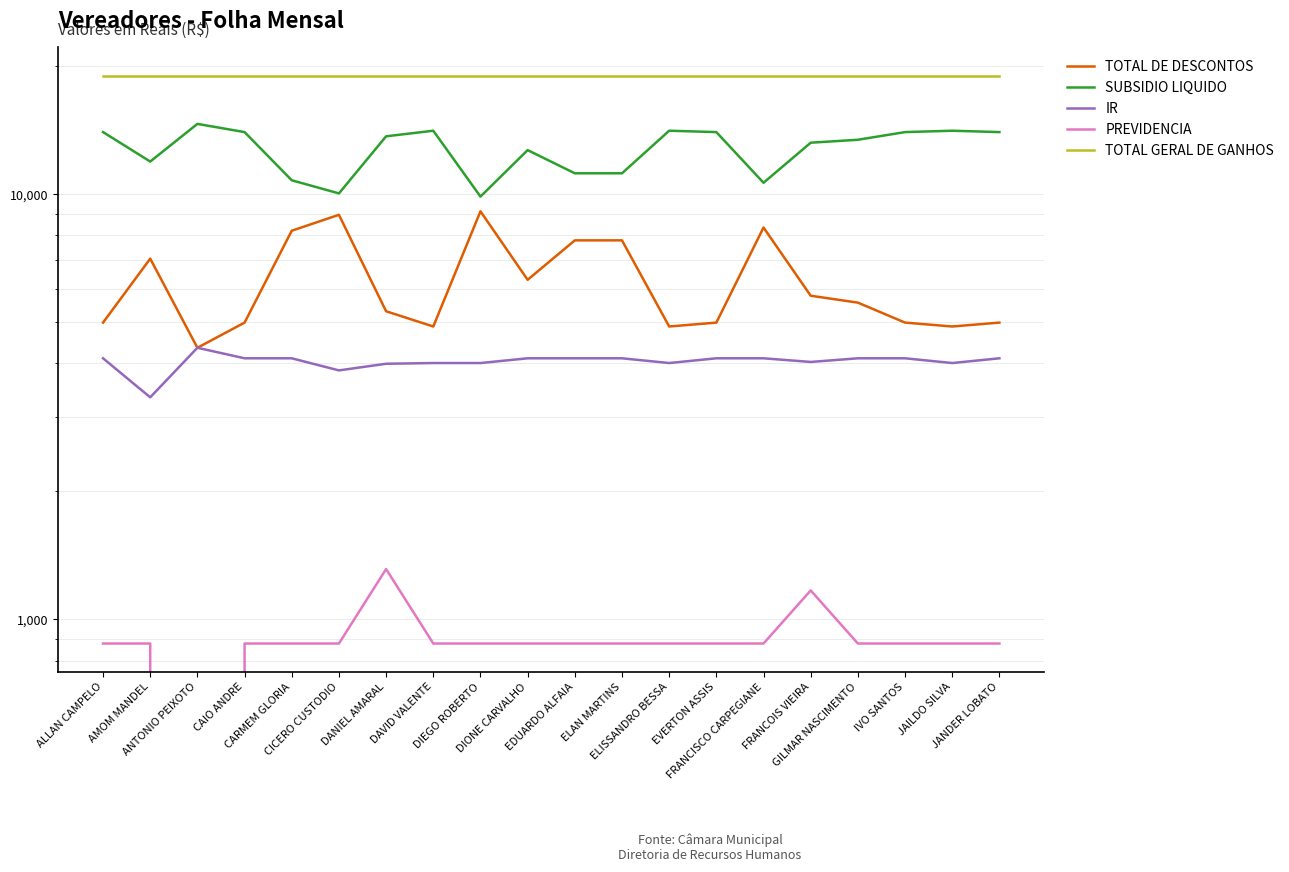

Reading left to right, what are all the values shown in this chart?

TOTAL DE DESCONTOS: ALLAN CAMPELO=4989.3	AMOM MANDEL=7054.7	ANTONIO PEIXOTO=4353.4	CAIO ANDRE=4989.3	CARMEM GLORIA=8206.2	CICERO CUSTODIO=8946.1	DANIEL AMARAL=5305.2	DAVID VALENTE=4885.1	DIEGO ROBERTO=9117.0	DIONE CARVALHO=6291.3	EDUARDO ALFAIA=7789.8	ELAN MARTINS=7789.8	ELISSANDRO BESSA=4885.1	EVERTON ASSIS=4989.3	FRANCISCO CARPEGIANE=8349.9	FRANCOIS VIEIRA=5771.1	GILMAR NASCIMENTO=5559.1	IVO SANTOS=4989.3	JAILDO SILVA=4885.1	JANDER LOBATO=4989.3
SUBSIDIO LIQUIDO: ALLAN CAMPELO=14002.4	AMOM MANDEL=11937.0	ANTONIO PEIXOTO=14638.3	CAIO ANDRE=14002.4	CARMEM GLORIA=10785.5	CICERO CUSTODIO=10045.6	DANIEL AMARAL=13686.5	DAVID VALENTE=14106.6	DIEGO ROBERTO=9874.6	DIONE CARVALHO=12700.4	EDUARDO ALFAIA=11201.9	ELAN MARTINS=11201.9	ELISSANDRO BESSA=14106.6	EVERTON ASSIS=14002.4	FRANCISCO CARPEGIANE=10641.8	FRANCOIS VIEIRA=13220.6	GILMAR NASCIMENTO=13432.6	IVO SANTOS=14002.4	JAILDO SILVA=14106.6	JANDER LOBATO=14002.4
IR: ALLAN CAMPELO=4112.1	AMOM MANDEL=3328.7	ANTONIO PEIXOTO=4353.4	CAIO ANDRE=4112.1	CARMEM GLORIA=4112.1	CICERO CUSTODIO=3851.4	DANIEL AMARAL=3992.3	DAVID VALENTE=4007.8	DIEGO ROBERTO=4007.8	DIONE CARVALHO=4112.1	EDUARDO ALFAIA=4112.1	ELAN MARTINS=4112.1	ELISSANDRO BESSA=4007.8	EVERTON ASSIS=4112.1	FRANCISCO CARPEGIANE=4112.1	FRANCOIS VIEIRA=4031.7	GILMAR NASCIMENTO=4112.1	IVO SANTOS=4112.1	JAILDO SILVA=4007.8	JANDER LOBATO=4112.1
PREVIDENCIA: ALLAN CAMPELO=877.2	AMOM MANDEL=877.2	ANTONIO PEIXOTO=0.0	CAIO ANDRE=877.2	CARMEM GLORIA=877.2	CICERO CUSTODIO=877.2	DANIEL AMARAL=1312.9	DAVID VALENTE=877.2	DIEGO ROBERTO=877.2	DIONE CARVALHO=877.2	EDUARDO ALFAIA=877.2	ELAN MARTINS=877.2	ELISSANDRO BESSA=877.2	EVERTON ASSIS=877.2	FRANCISCO CARPEGIANE=877.2	FRANCOIS VIEIRA=1169.6	GILMAR NASCIMENTO=877.2	IVO SANTOS=877.2	JAILDO SILVA=877.2	JANDER LOBATO=877.2
TOTAL GERAL DE GANHOS: ALLAN CAMPELO=18991.7	AMOM MANDEL=18991.7	ANTONIO PEIXOTO=18991.7	CAIO ANDRE=18991.7	CARMEM GLORIA=18991.7	CICERO CUSTODIO=18991.7	DANIEL AMARAL=18991.7	DAVID VALENTE=18991.7	DIEGO ROBERTO=18991.7	DIONE CARVALHO=18991.7	EDUARDO ALFAIA=18991.7	ELAN MARTINS=18991.7	ELISSANDRO BESSA=18991.7	EVERTON ASSIS=18991.7	FRANCISCO CARPEGIANE=18991.7	FRANCOIS VIEIRA=18991.7	GILMAR NASCIMENTO=18991.7	IVO SANTOS=18991.7	JAILDO SILVA=18991.7	JANDER LOBATO=18991.7